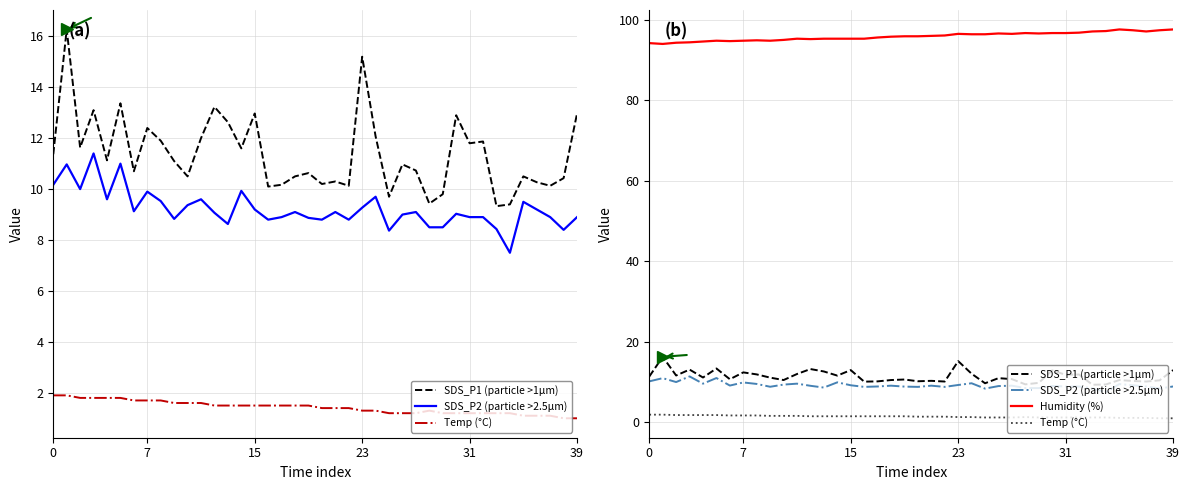

What is the difference between the maximum and minimum values in the SDS_P1 (particle >1µm) series?

6.9